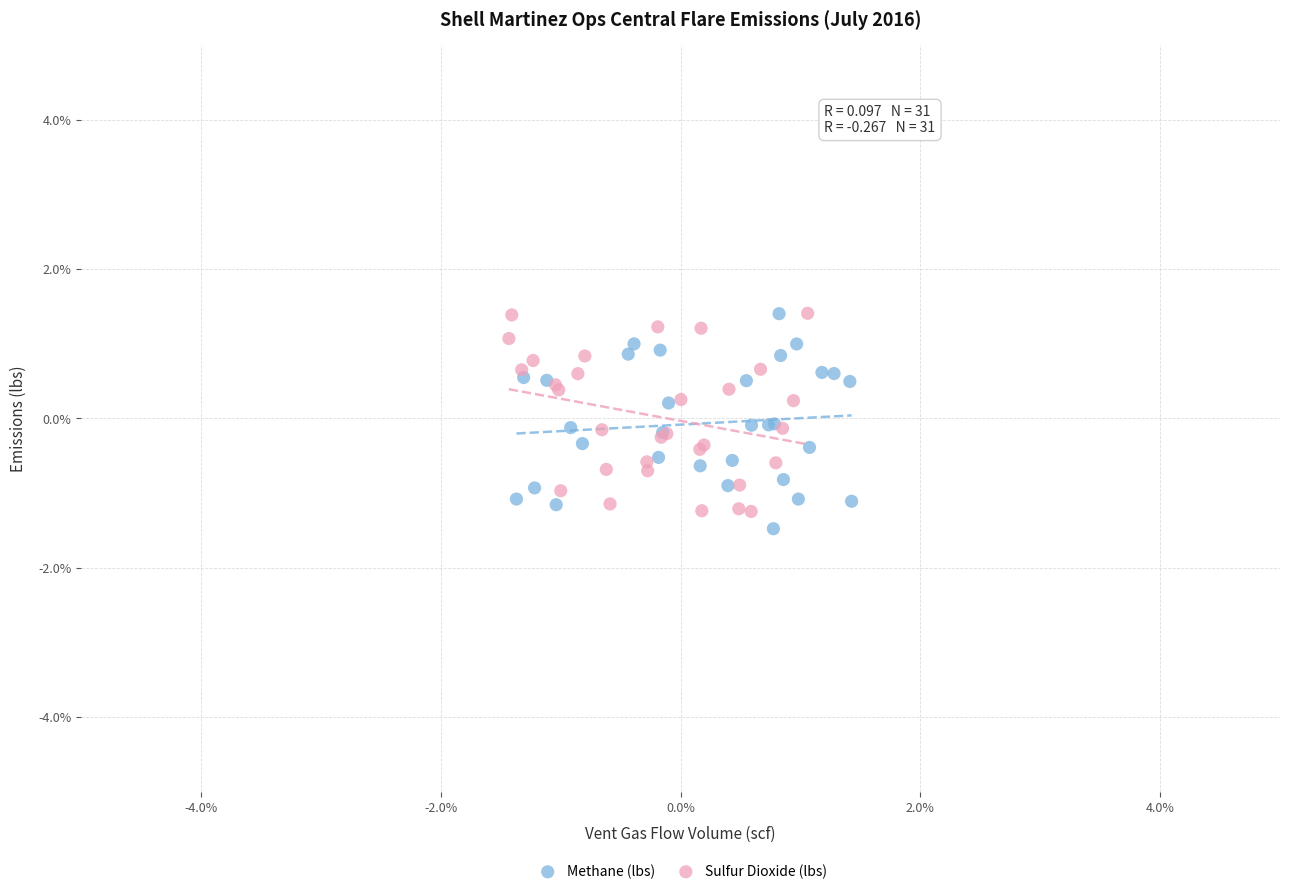

Which series has the largest Y range (max minus min)?

Methane (lbs)